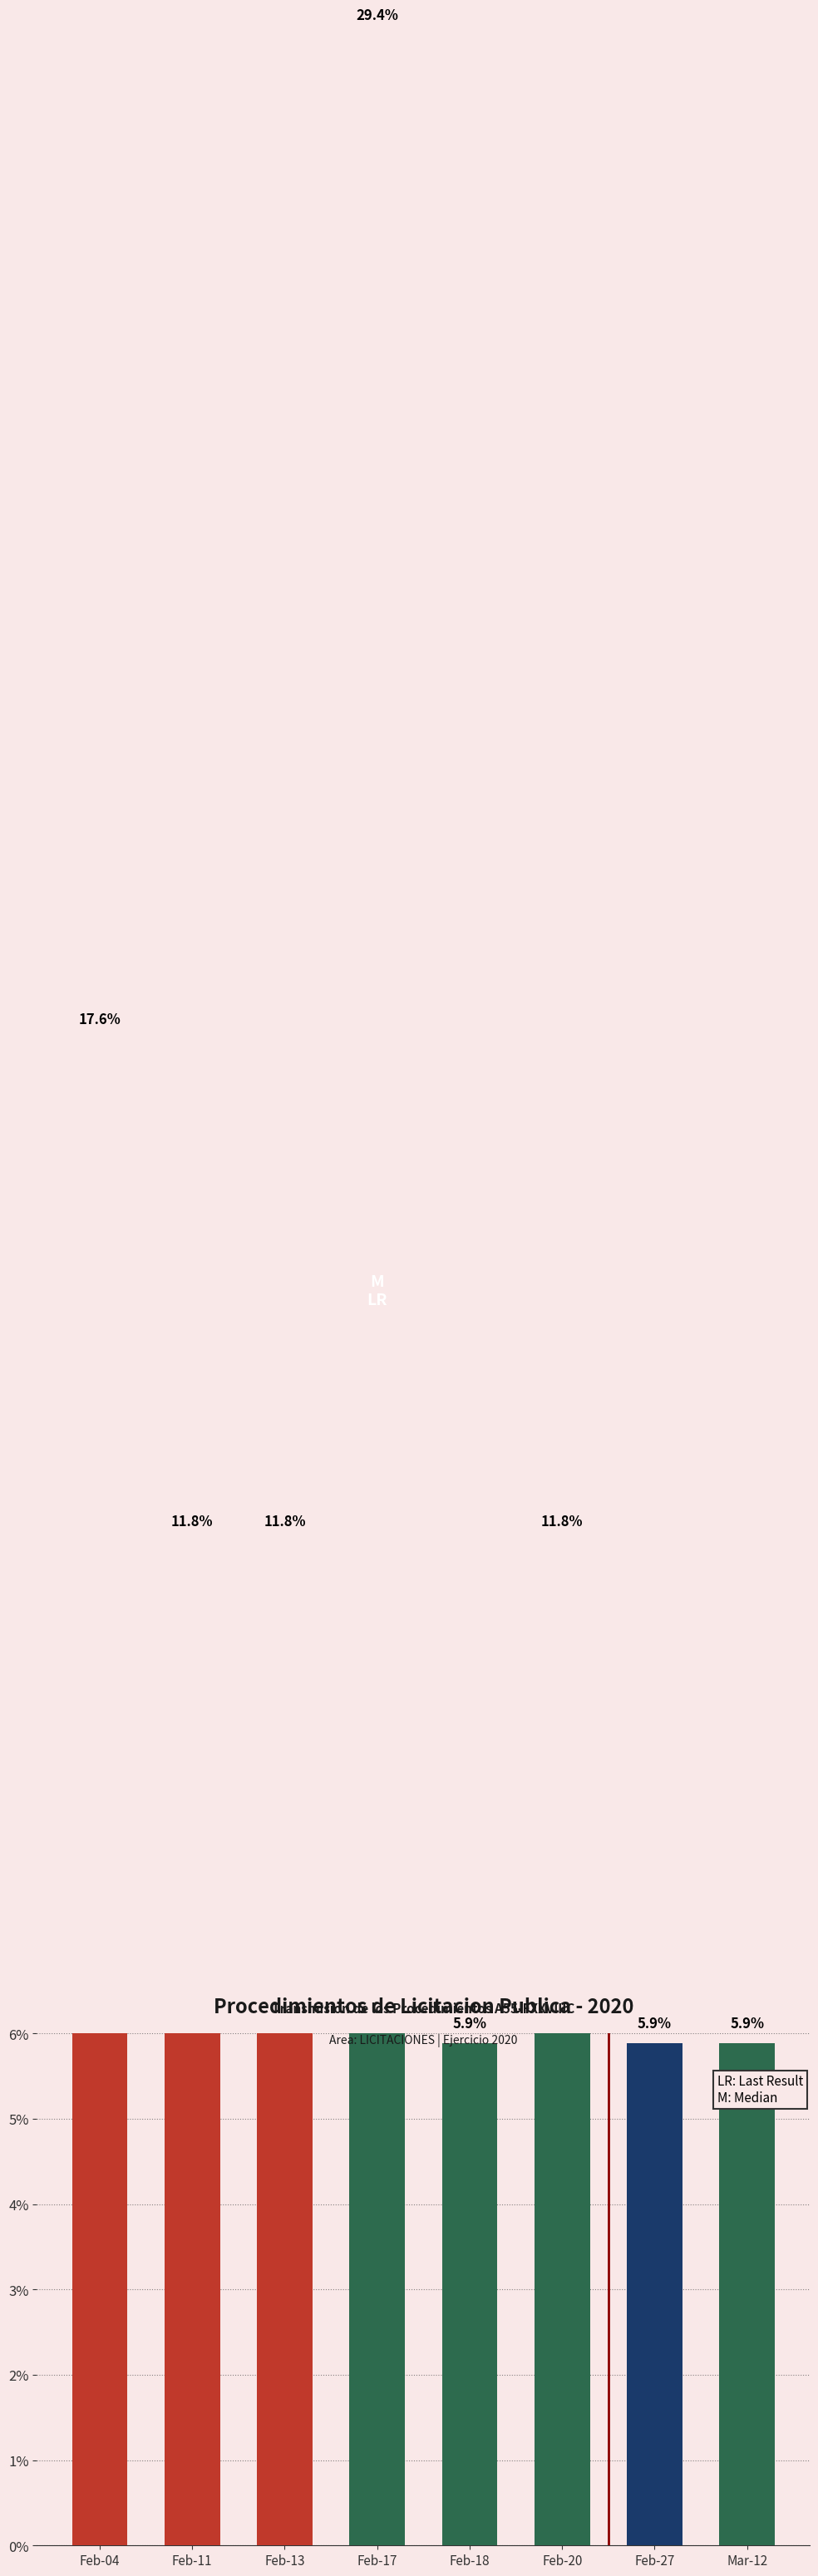

What is the value of the 8th bar from the left?

5.9